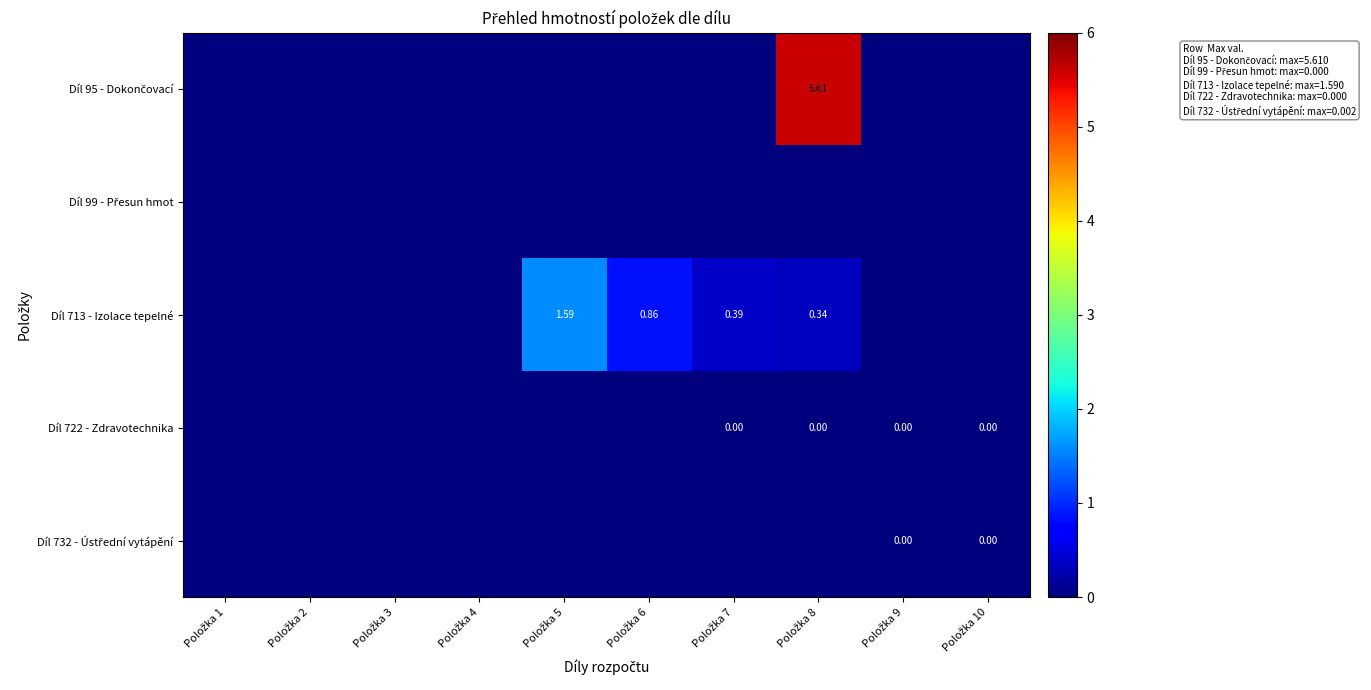

Which series has the widest spread of values?

Díl 95 - Dokončovací